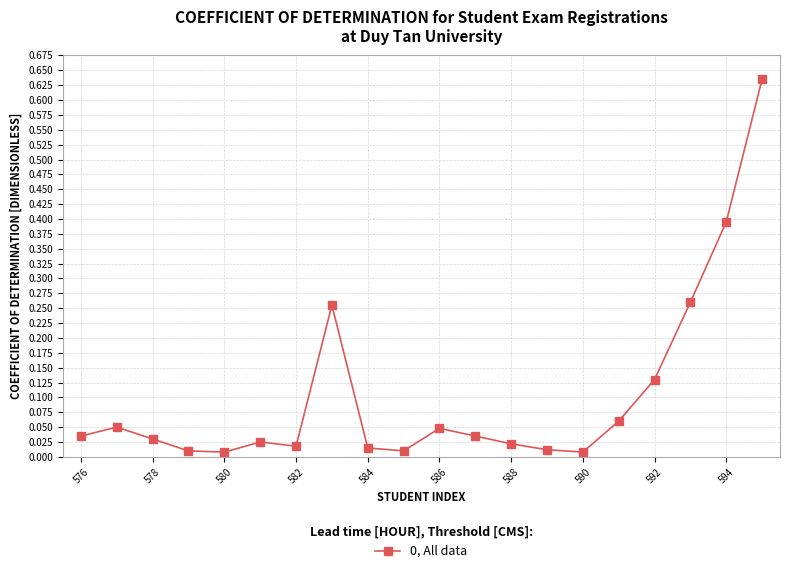

What is the difference between the second highest and second lowest values?

0.4